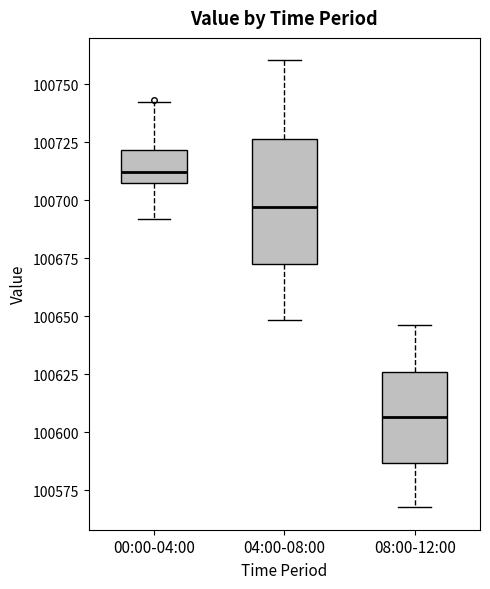

Reading left to right, read every box against the y-axis: the position of its median line, the range the box covers, and the ends of its whiskers. The values are not printed on the chart, so give them approximately, as read against the axis.

00:00-04:00: median 100710, box 100705 to 100720, whiskers 100690 to 100740
04:00-08:00: median 100695, box 100675 to 100725, whiskers 100650 to 100760
08:00-12:00: median 100605, box 100585 to 100625, whiskers 100570 to 100645